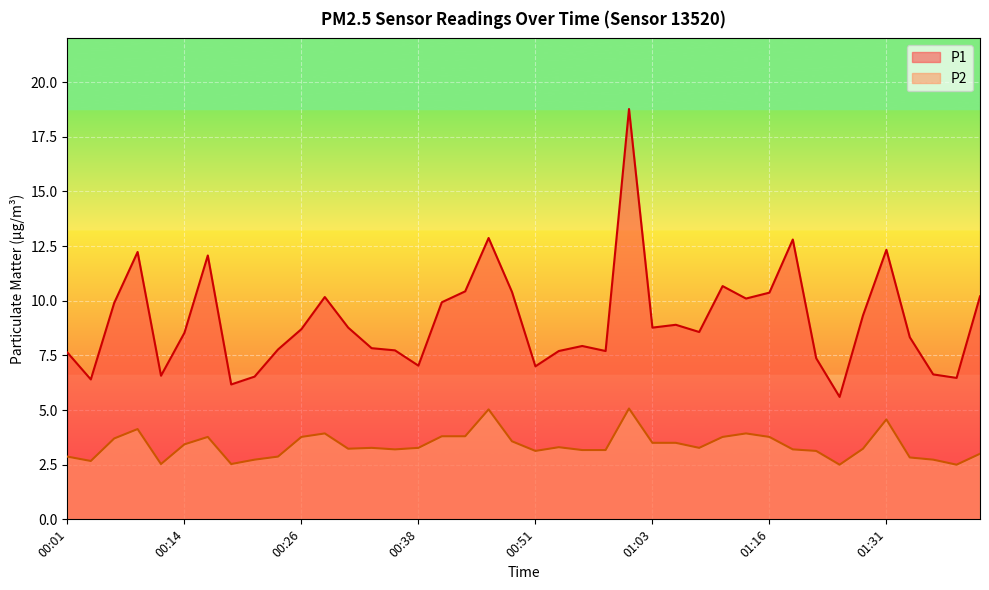

What is the highest value of the P2 series?

5.1